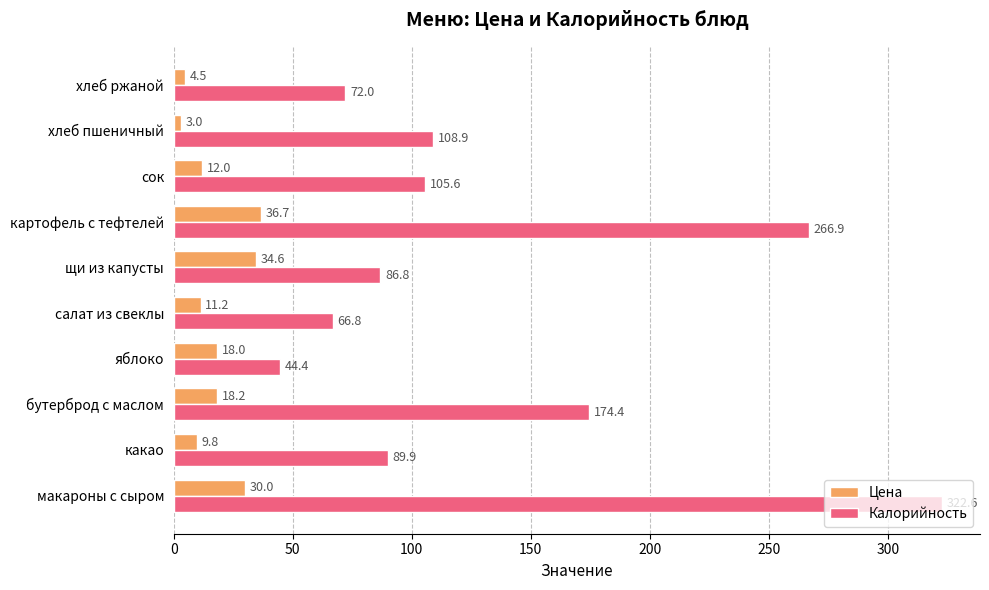

What is the spread (max minus min) of values at яблоко?

26.4